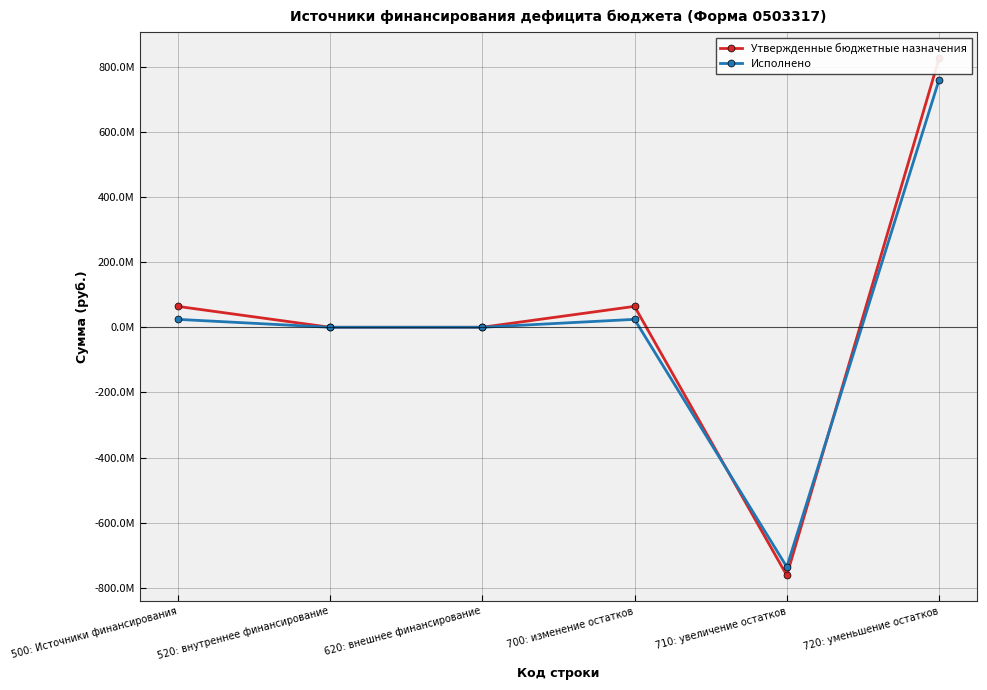

What is the highest value of the Исполнено series?

759932471.9